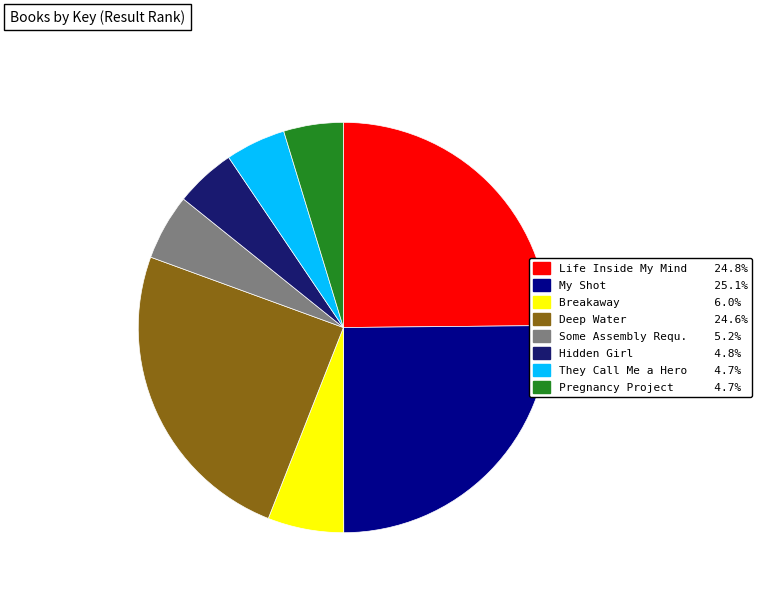

Is there a majority slice in this chart?

No